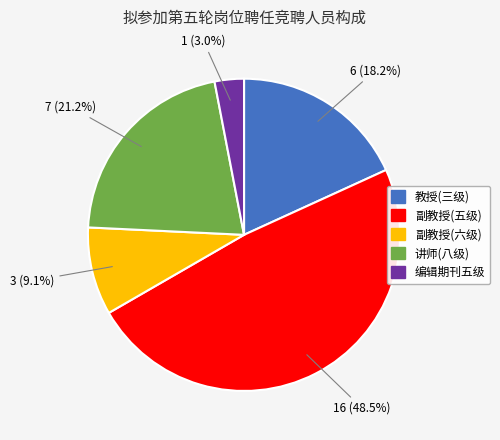

Does 副教授(六级) account for over 50% of the chart?

No